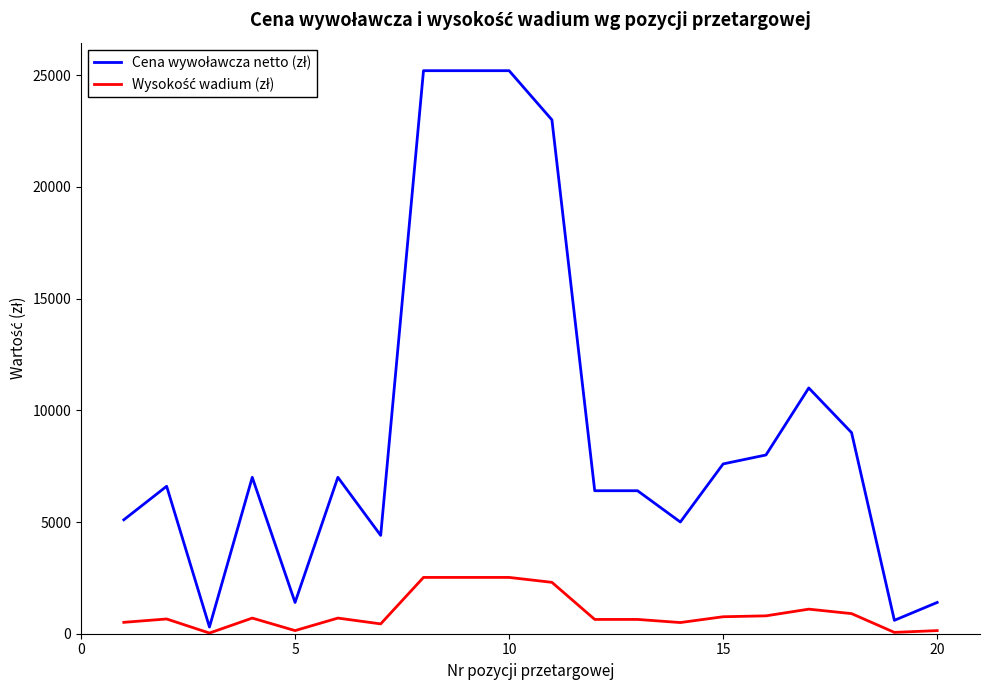

What is the greatest value displayed?

25200